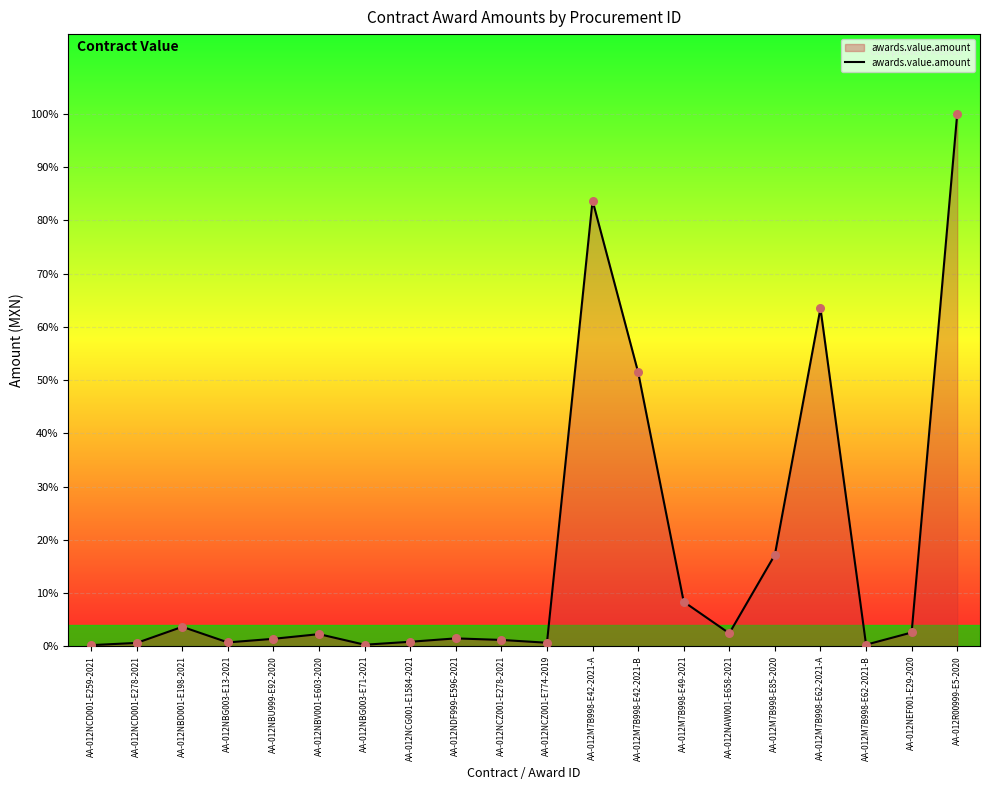

What is the change in value from AA-012NCZ001-E774-2019 to AA-012M7B998-E62-2021-B?

-87485.0